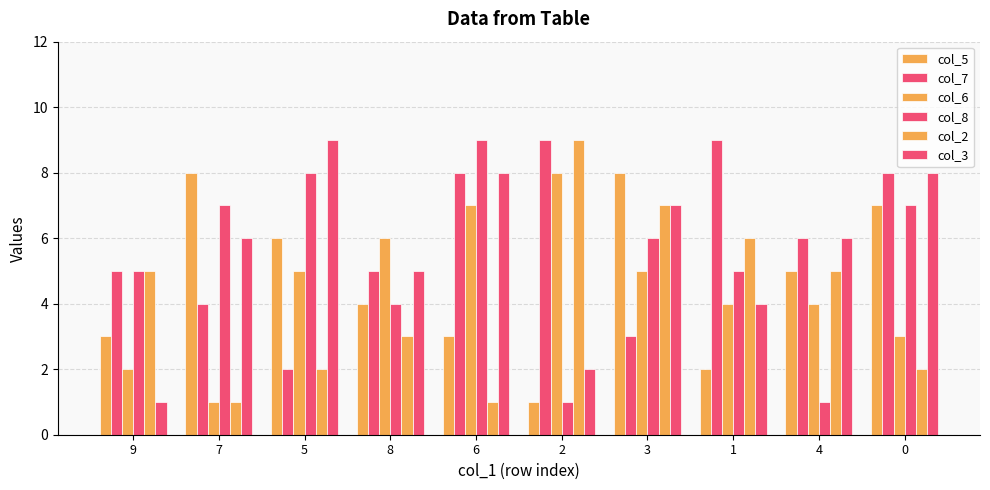

What is the total value across all series at 4?

27